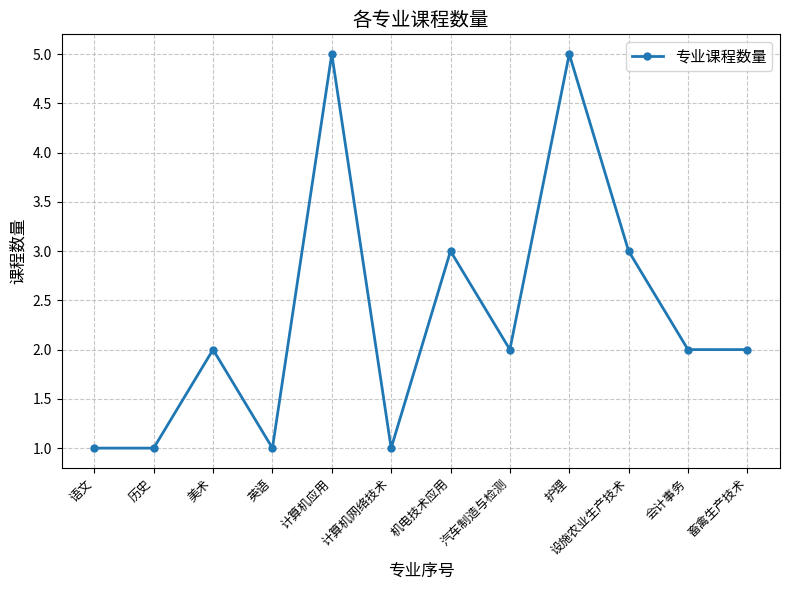

What is the minimum value shown in the chart?

1